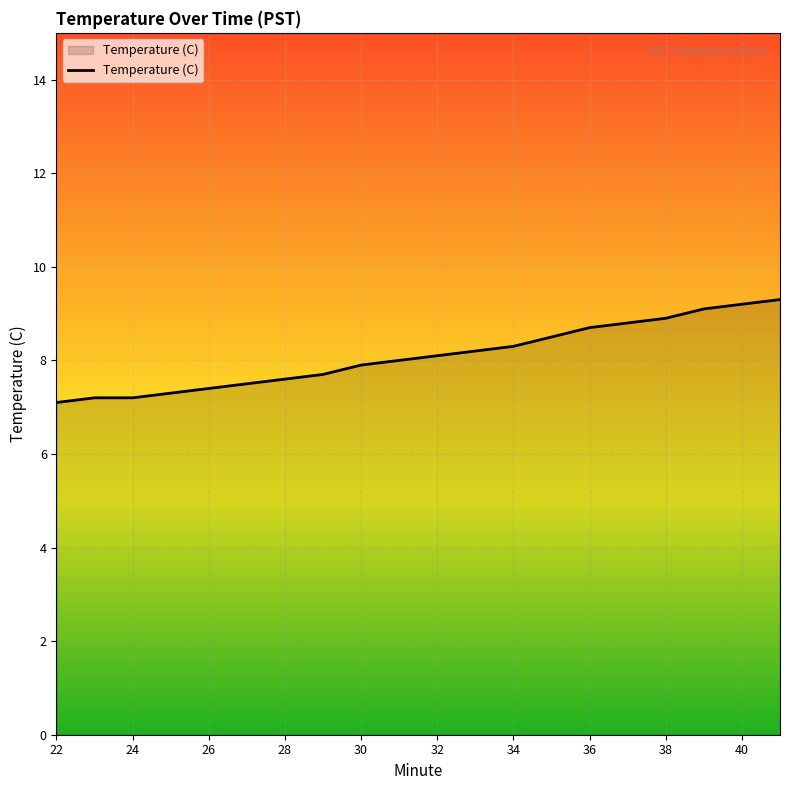

What is the maximum value shown in the chart?

9.3